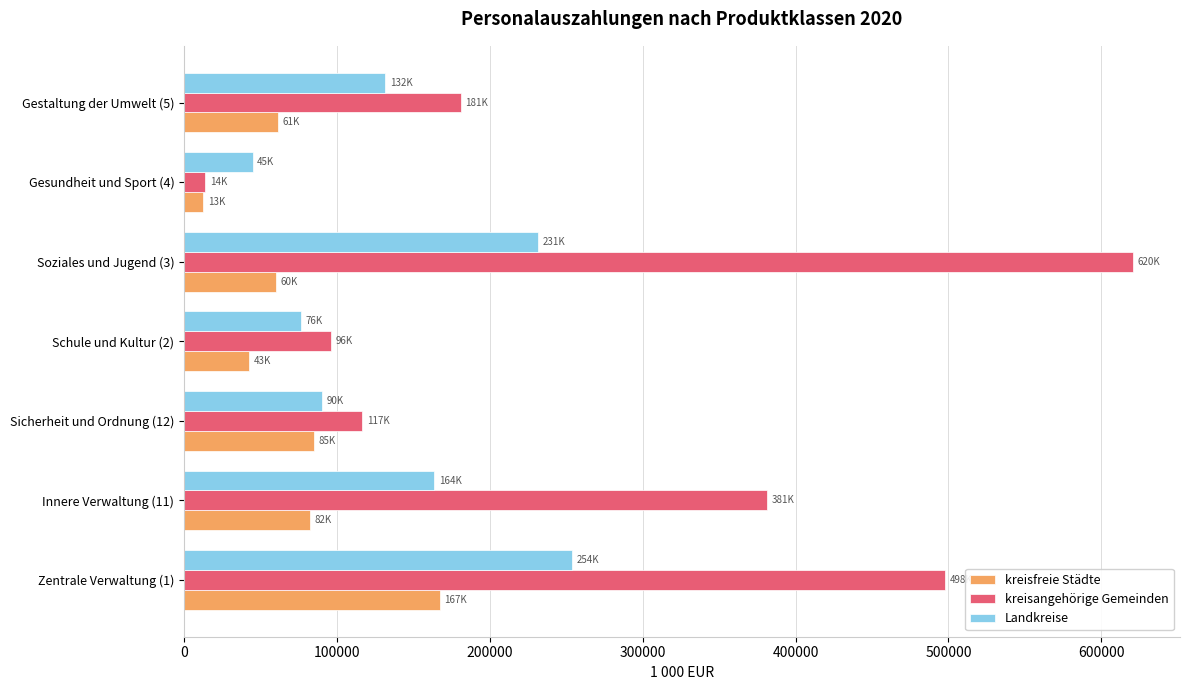

At how many categories does at least one series exceed 197582?

3